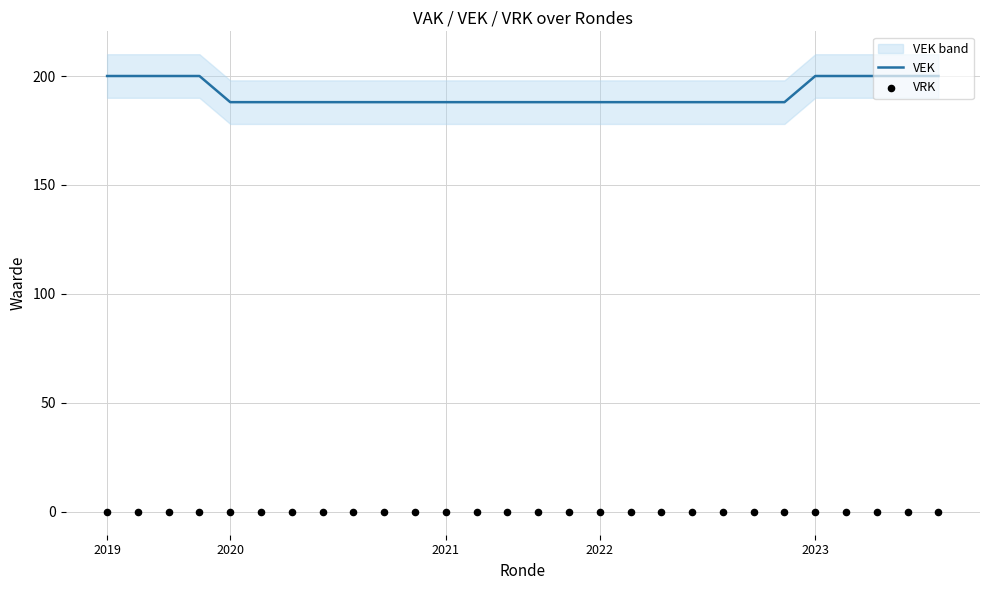

Is the value of VEK at 13 greater than the value of VRK at 17?

Yes